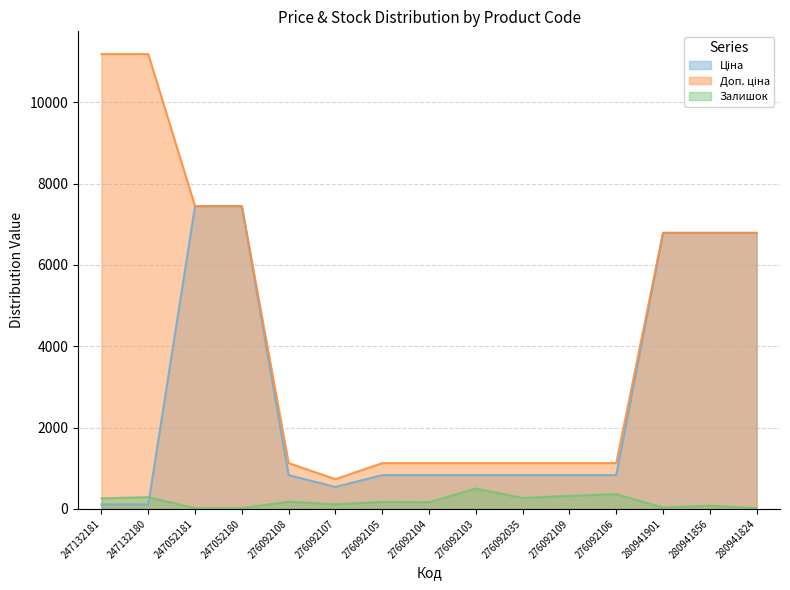

Is the value of Ціна at 280941901 greater than the value of Залишок at 247052180?

Yes